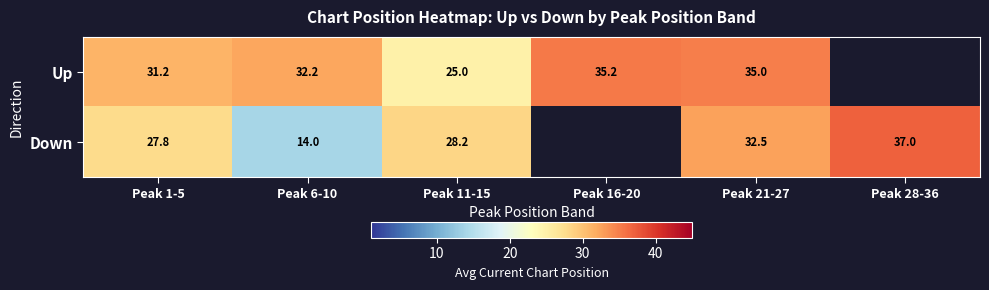

Rank the series at Peak 1-5 from lowest to highest value.

Down, Up